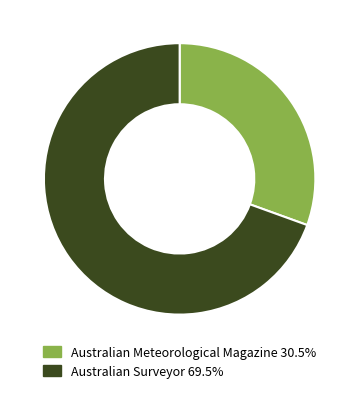

The Australian Meteorological Magazine slice represents 17% of the pie. True or false?

False